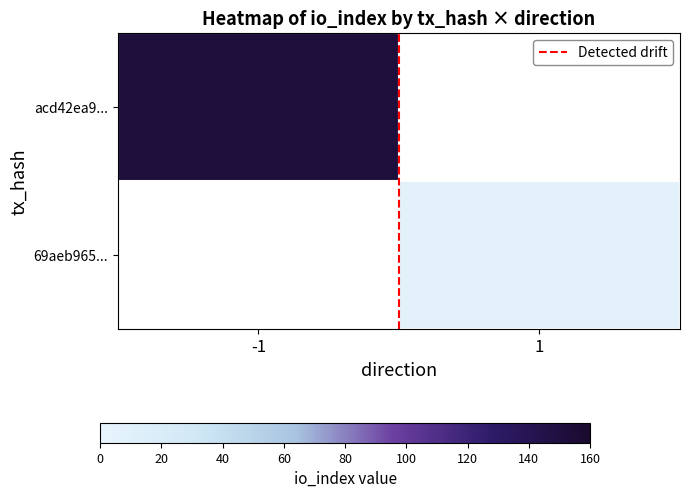

Which category has the highest value across all series?

-1